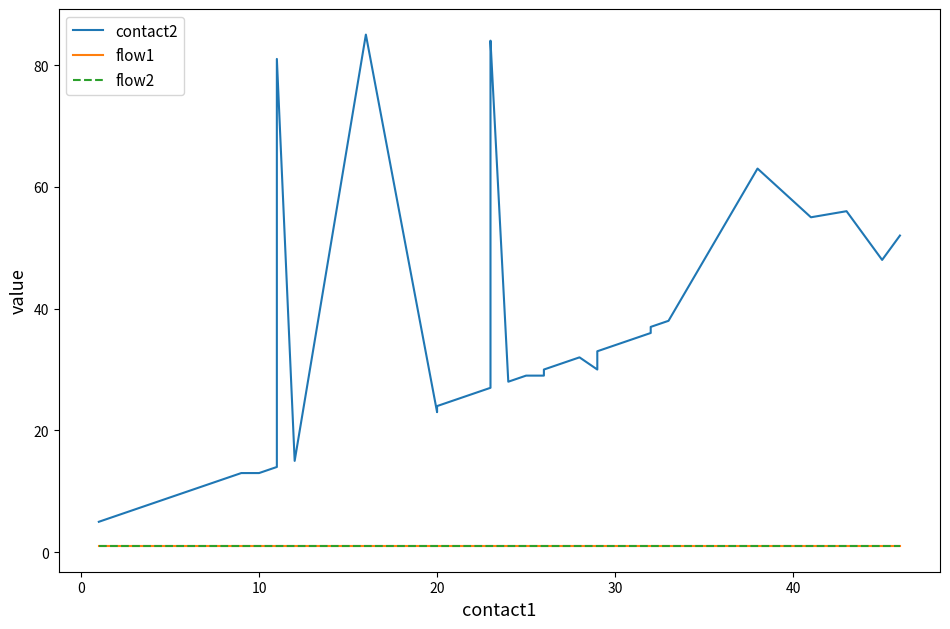

True or false: contact2 and flow1 intersect in this chart.

False